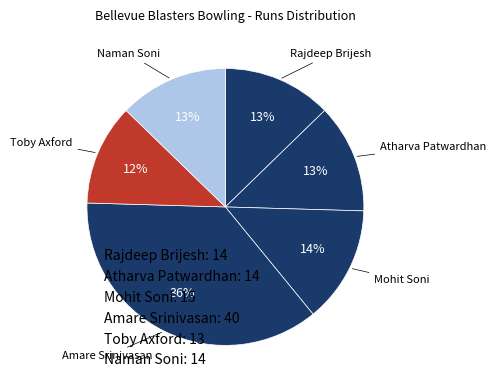

Count the number of slices in the pie.

6